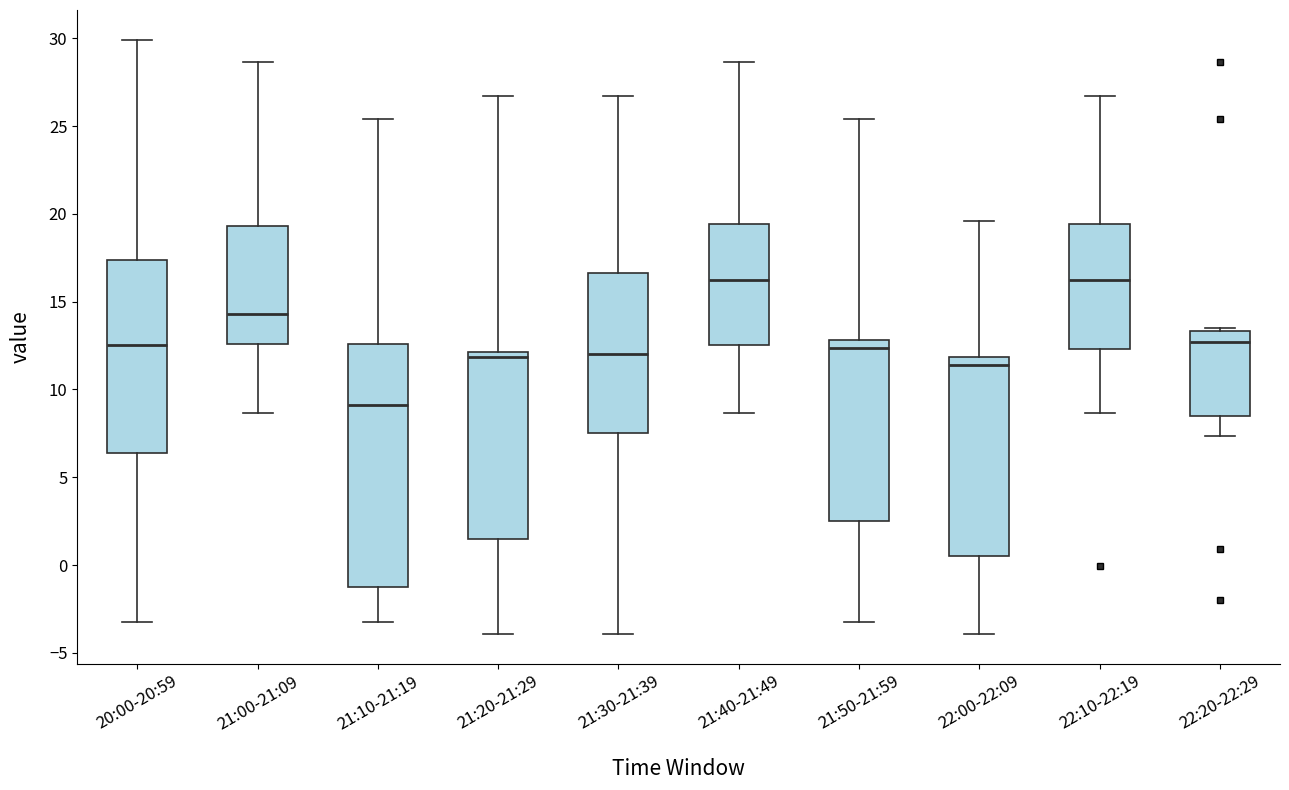

Reading left to right, transcribe this box plot: for each box, give where its median line is, the range the box spans, and where its two whiskers end, as read against the y-axis. The values are not printed on the chart, so give them approximately, as read against the axis.

20:00-20:59: median 12.5, box 6.5 to 17.5, whiskers -3.5 to 30.0
21:00-21:09: median 14.5, box 12.5 to 19.5, whiskers 8.5 to 28.5
21:10-21:19: median 9.0, box -1.5 to 12.5, whiskers -3.5 to 25.5
21:20-21:29: median 12.0 (just below the box's upper edge), box 1.5 to 12.0, whiskers -4.0 to 26.5
21:30-21:39: median 12.0, box 7.5 to 16.5, whiskers -4.0 to 26.5
21:40-21:49: median 16.0, box 12.5 to 19.5, whiskers 8.5 to 28.5
21:50-21:59: median 12.5, box 2.5 to 13.0, whiskers -3.5 to 25.5
22:00-22:09: median 11.5, box 0.5 to 12.0, whiskers -4.0 to 19.5
22:10-22:19: median 16.0, box 12.5 to 19.5, whiskers 8.5 to 26.5
22:20-22:29: median 12.5, box 8.5 to 13.5, whiskers 7.5 to 13.5 (just above the box's upper edge)